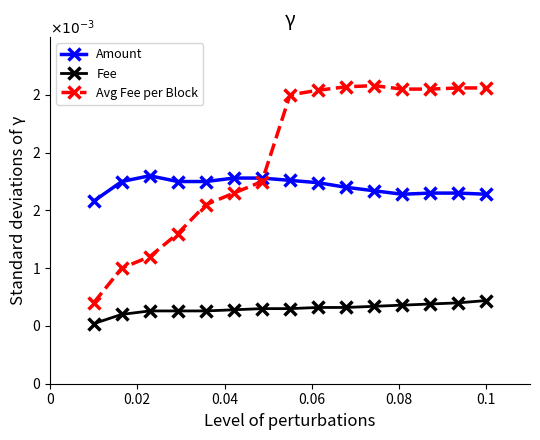

What are all the series names shown in the legend?

Amount, Fee, Avg Fee per Block